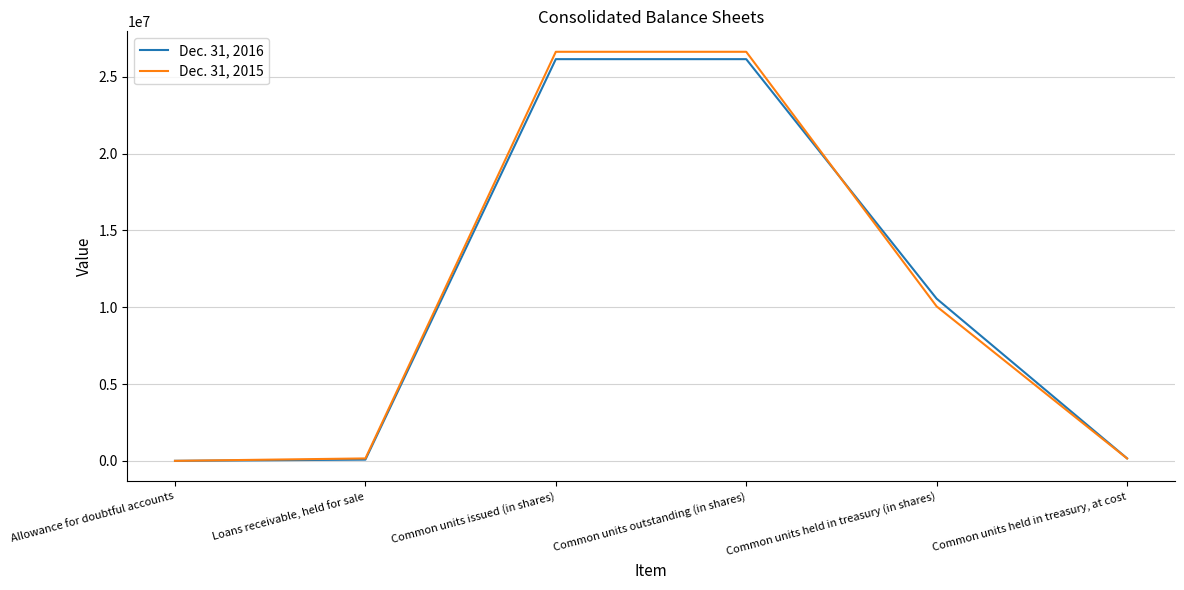

At Common units outstanding (in shares), list the series in order from smallest to largest.

Dec. 31, 2016, Dec. 31, 2015